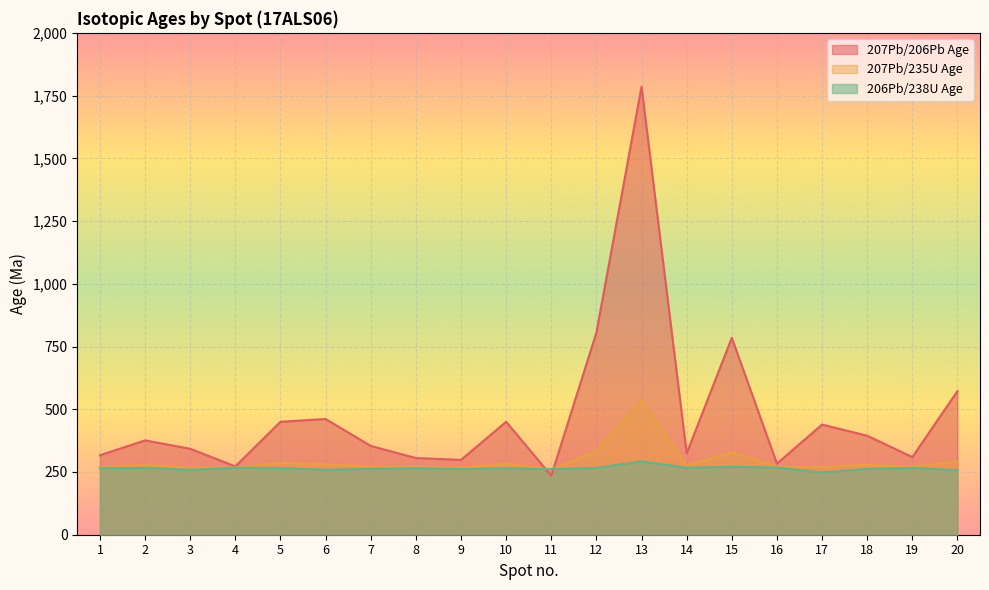

What is the lowest value of the 206Pb/238U Age series?

248.0